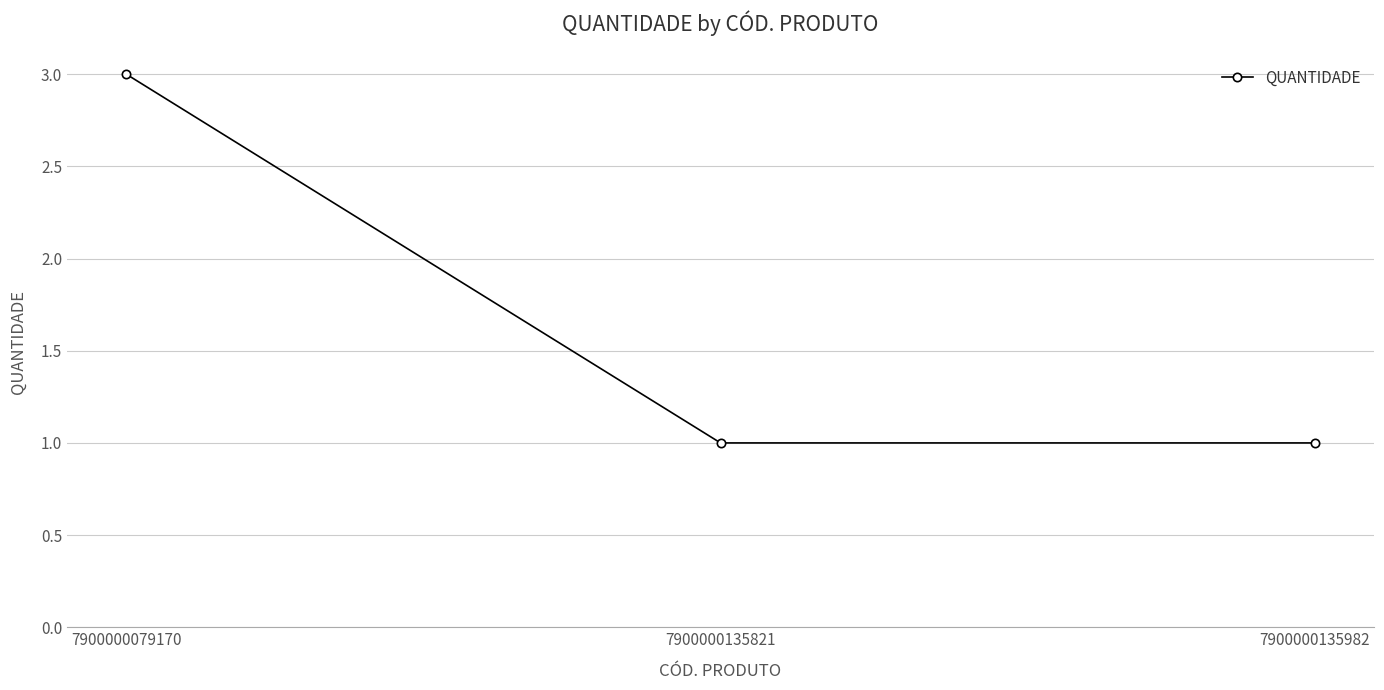

True or false: the data shows 3 at 7900000079170.

True